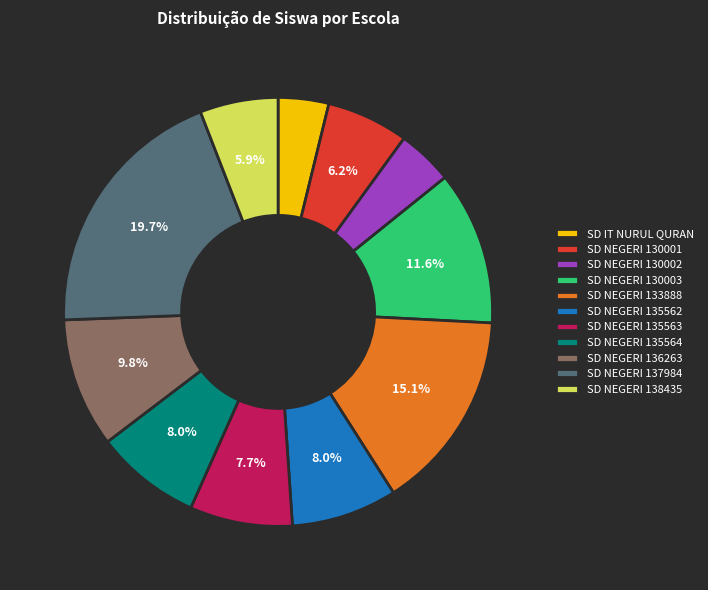

What percentage is the SD NEGERI 138435 slice, to the nearest percent?

6%